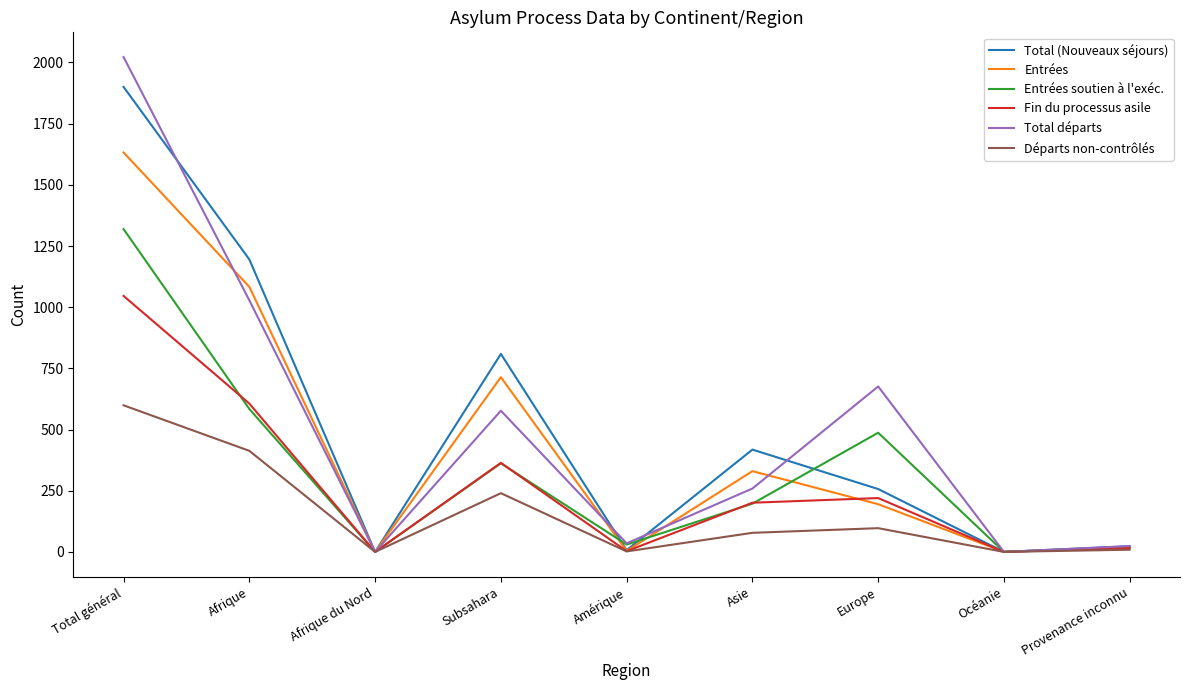

The value of Total (Nouveaux séjours) at Total général is 726. True or false?

False